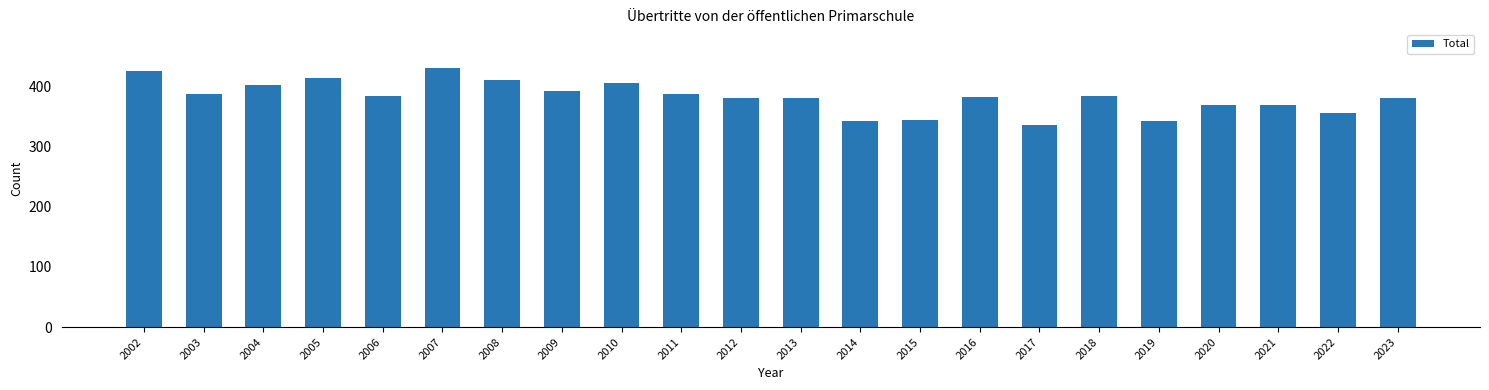

Between 2005 and 2004, which is larger?

2005